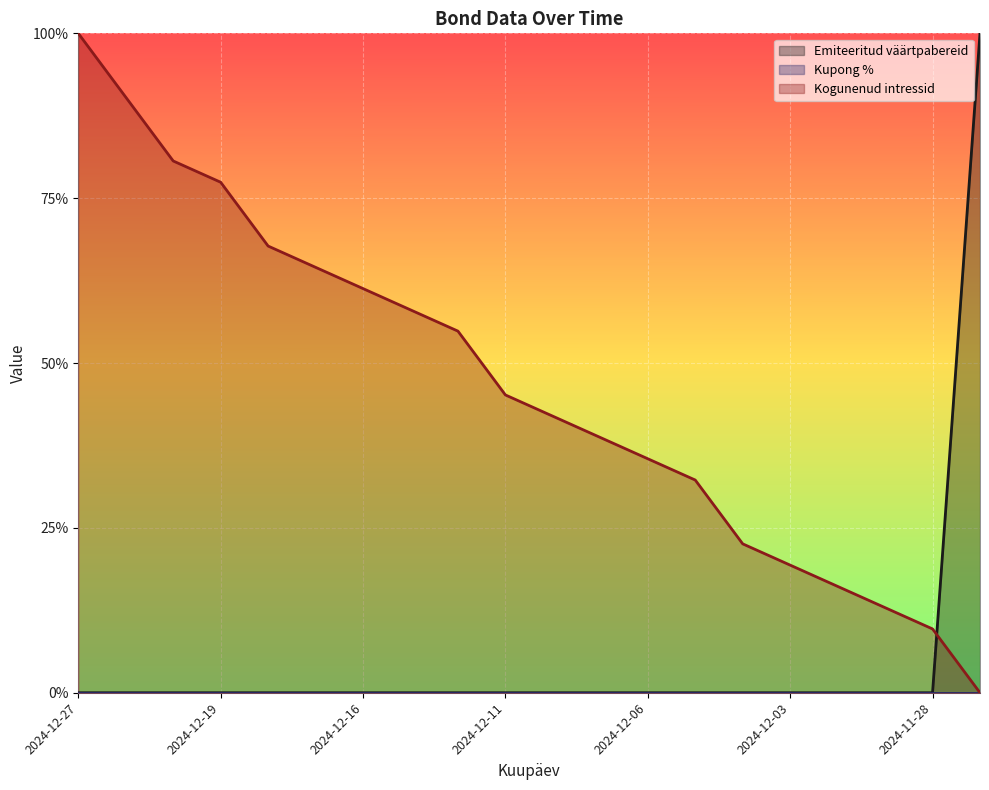

What is the difference between the maximum and second lowest values in the Kogunenud intressid series?

0.9